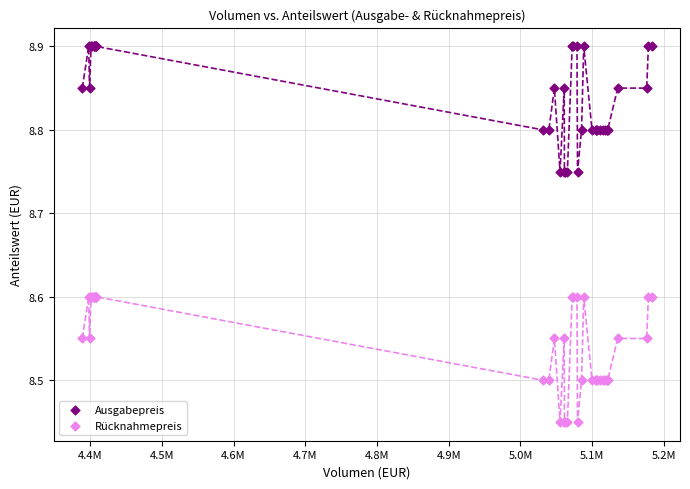

Which series contains the highest Y value?

Ausgabepreis